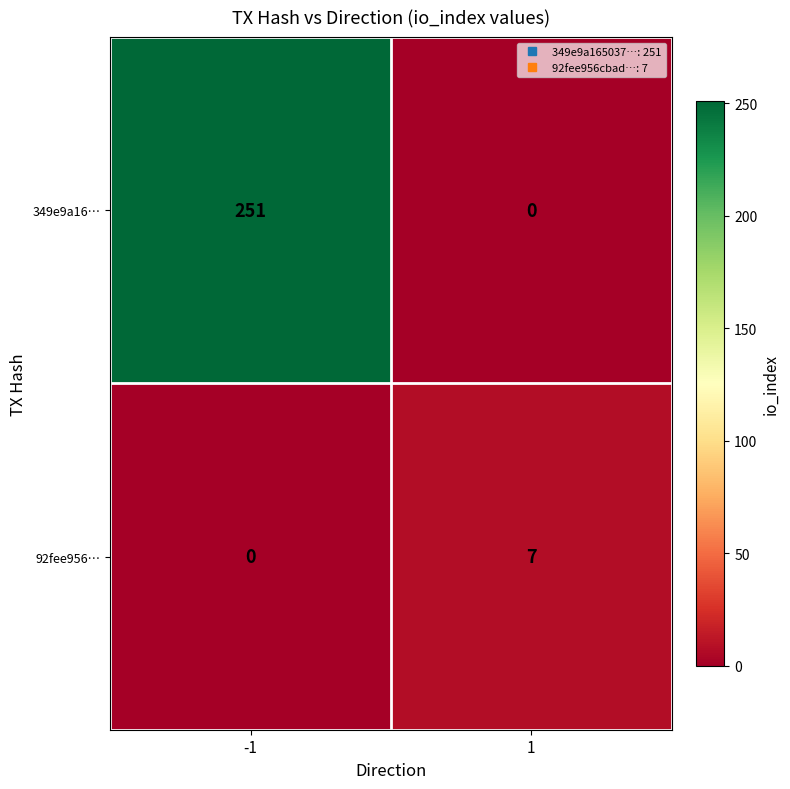

What is the total value across all series at 1?

7